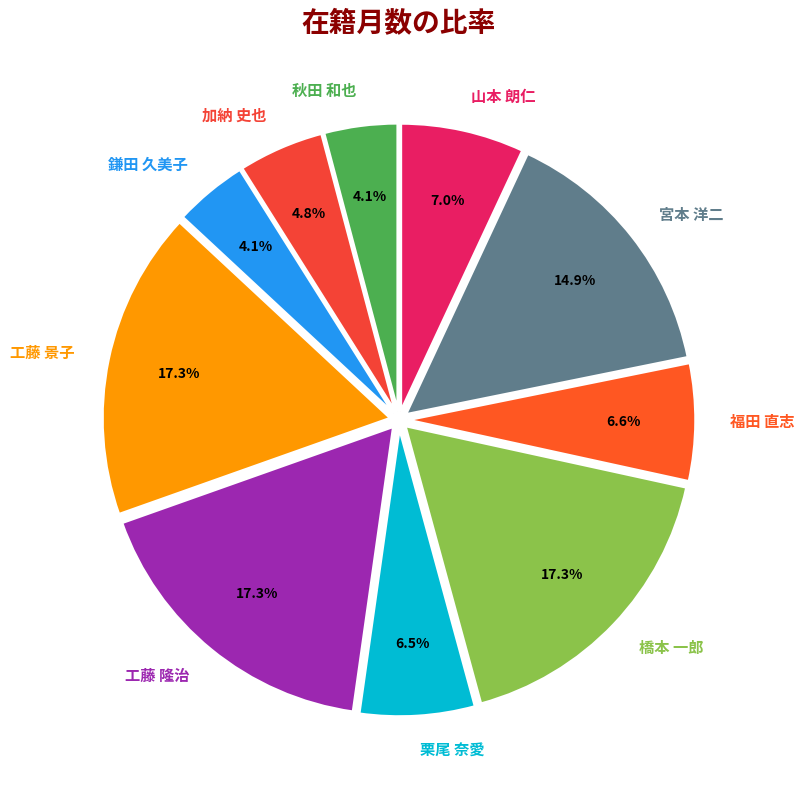

How many segments does this pie chart have?

10